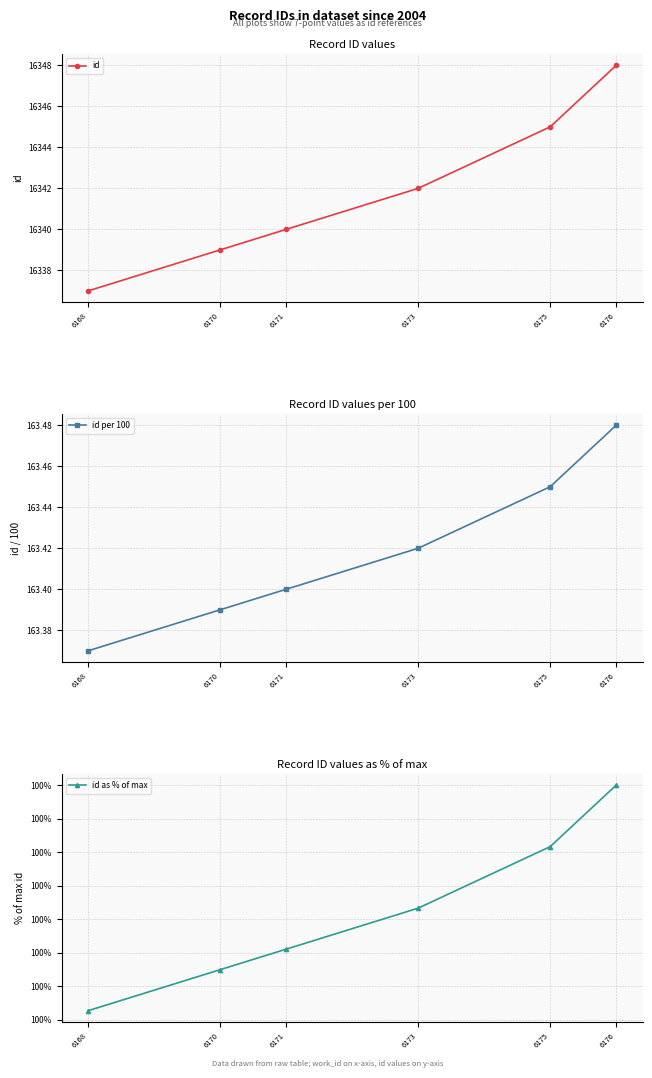

True or false: id per 100 has a value of 163.5 at 6176.

True